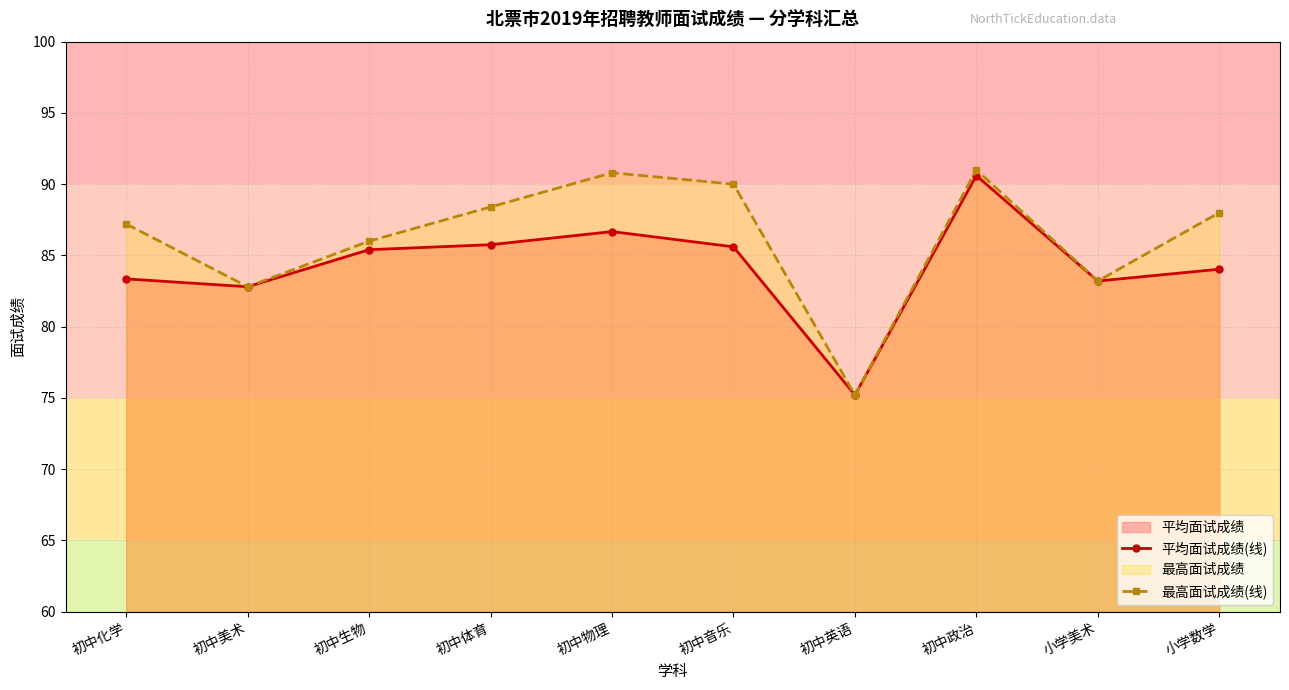

At which category is the sum across all series the highest?

初中政治